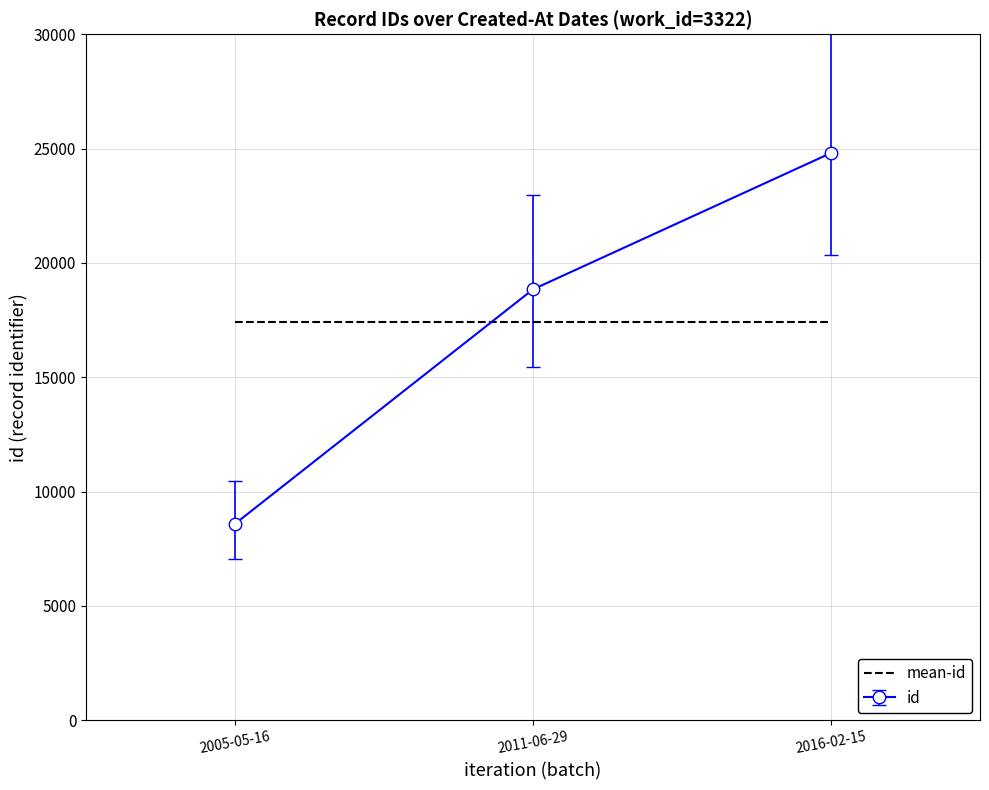

What is the sum of the id values at 2016-02-15 and 2005-05-16?

33395.0